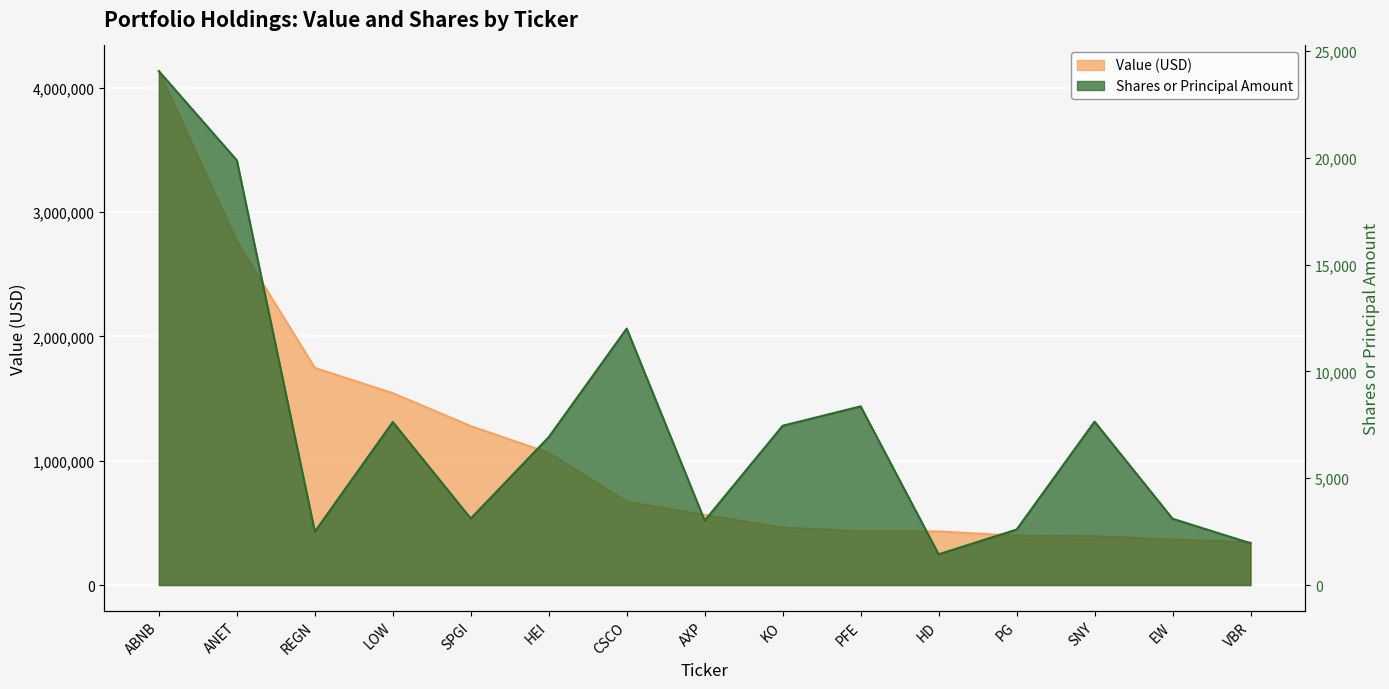

Which series has the largest total across all categories?

Value